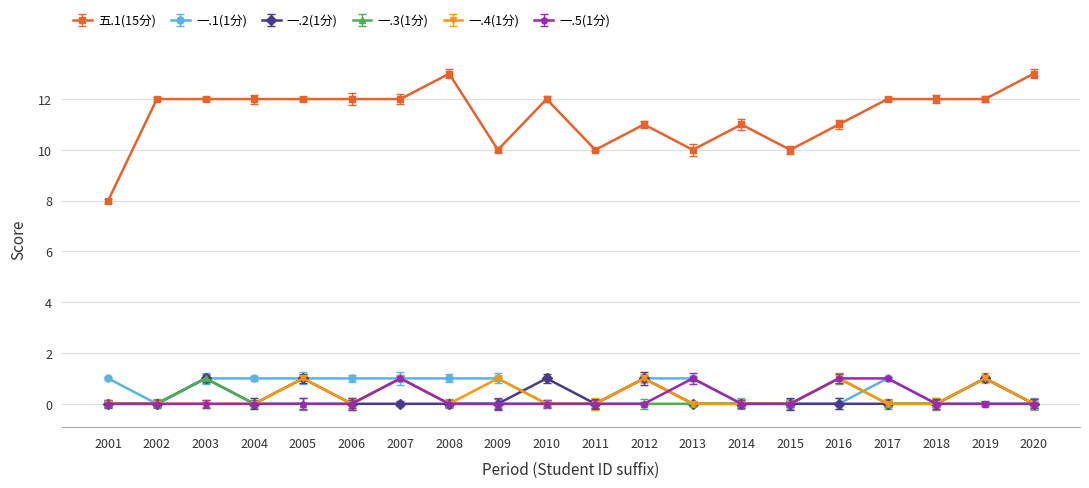

What is the difference between the maximum and second lowest values in the 五.1(15分) series?

3